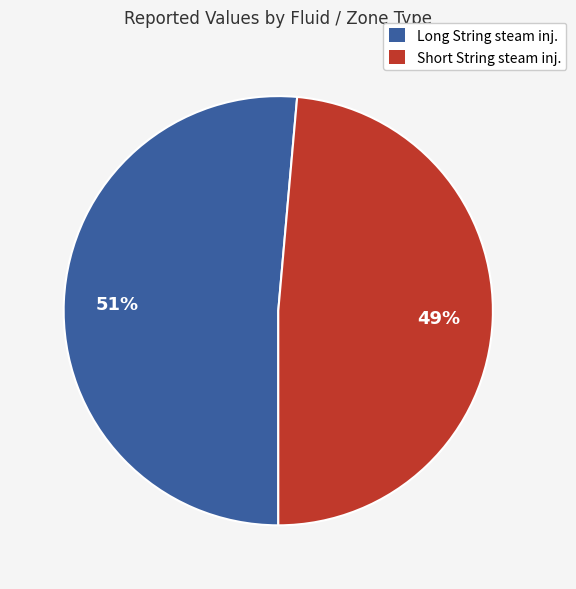

Which category has the biggest portion of the pie?

Long String steam inj.